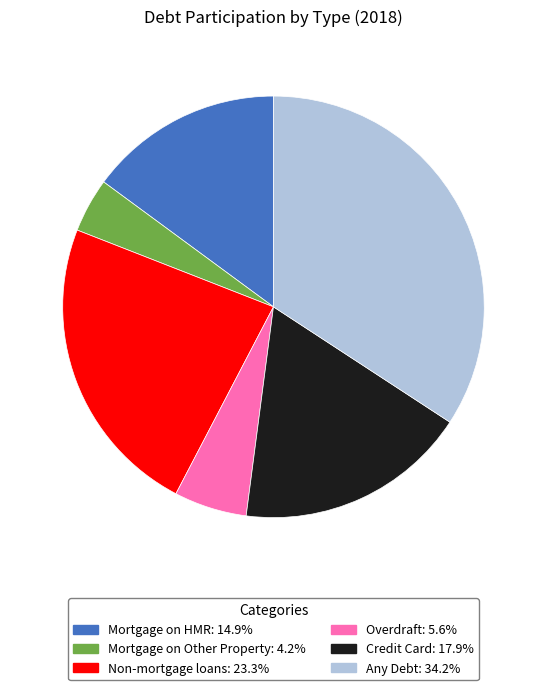

Does any single category account for the majority?

No